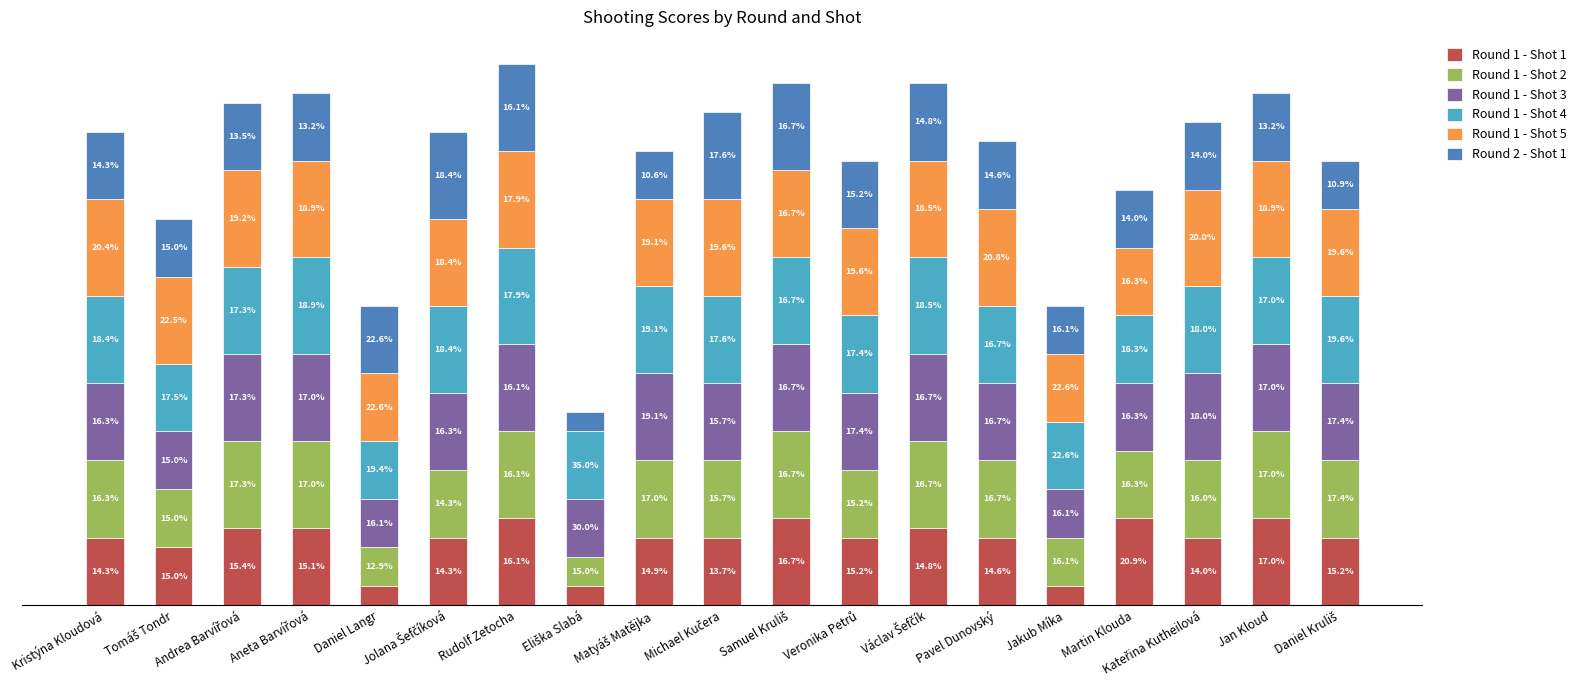

At how many categories does at least one series exceed 9?

9